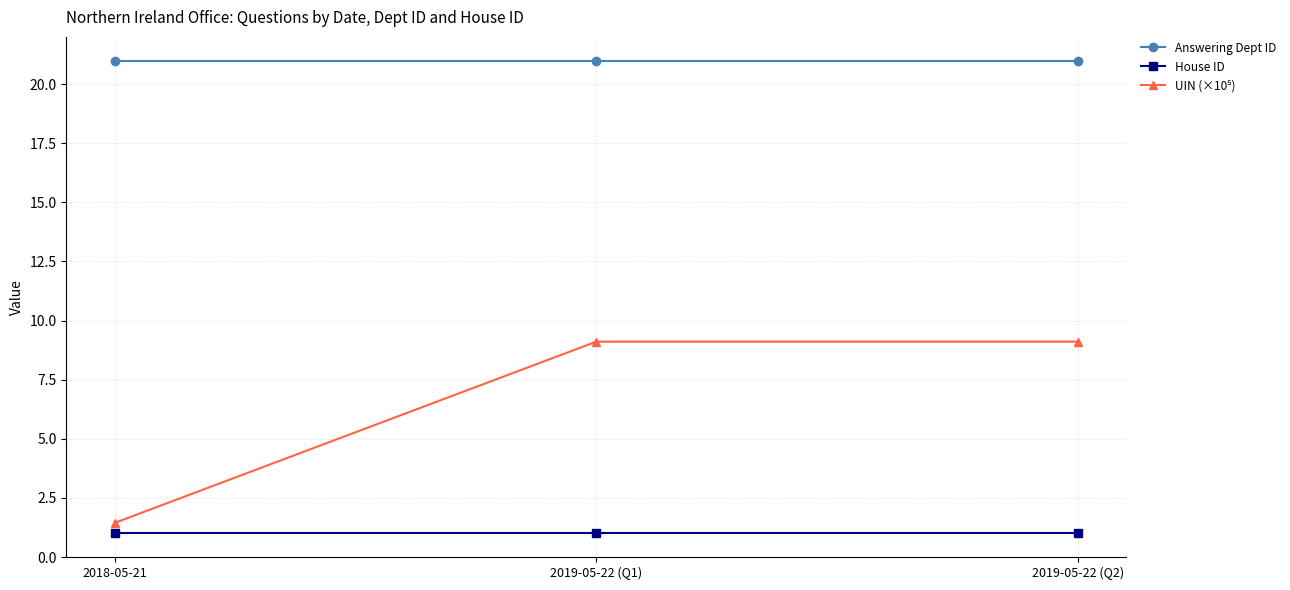

Is the value of House ID at 2019-05-22 (Q2) greater than the value of Answering Dept ID at 2019-05-22 (Q2)?

No